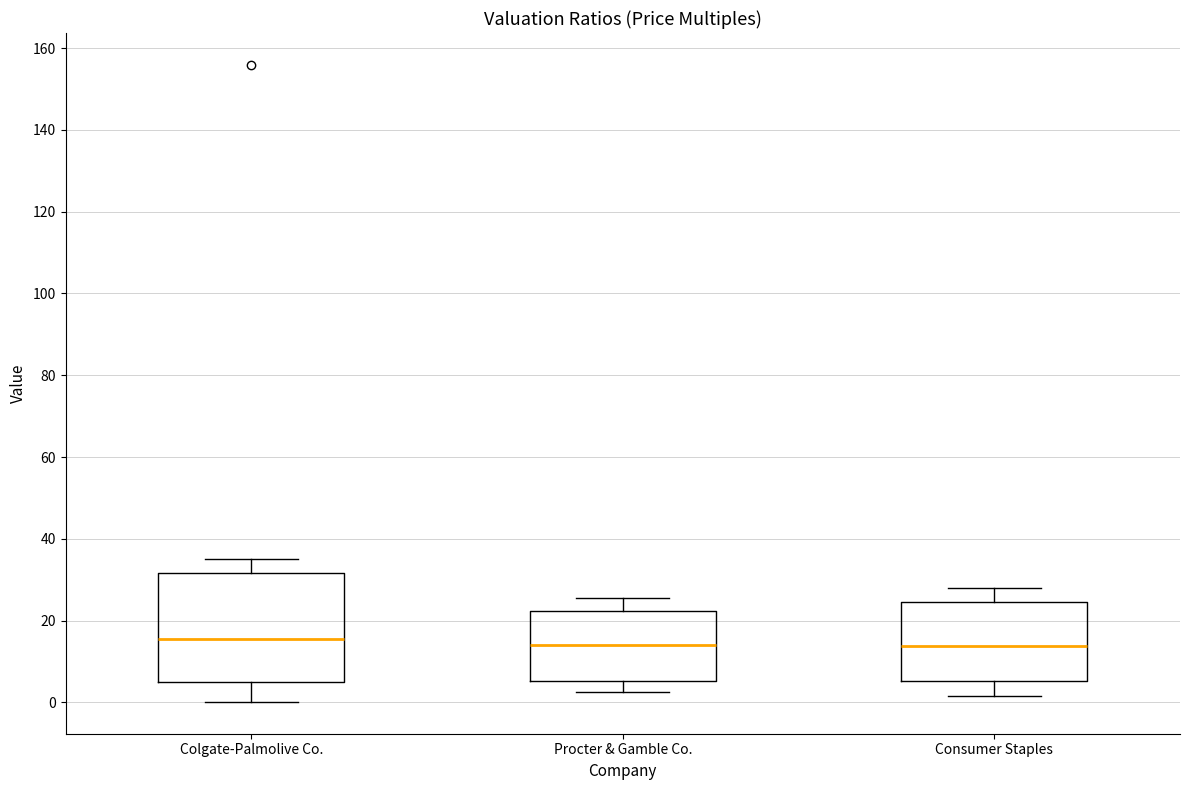

Reading left to right, read every box against the y-axis: the position of its median line, the range the box covers, and the ends of its whiskers. The values are not printed on the chart, so give them approximately, as read against the axis.

Colgate-Palmolive Co.: median 16, box 4 to 32, whiskers 0 to 36
Procter & Gamble Co.: median 14, box 6 to 22, whiskers 2 to 26
Consumer Staples: median 14, box 6 to 24, whiskers 2 to 28